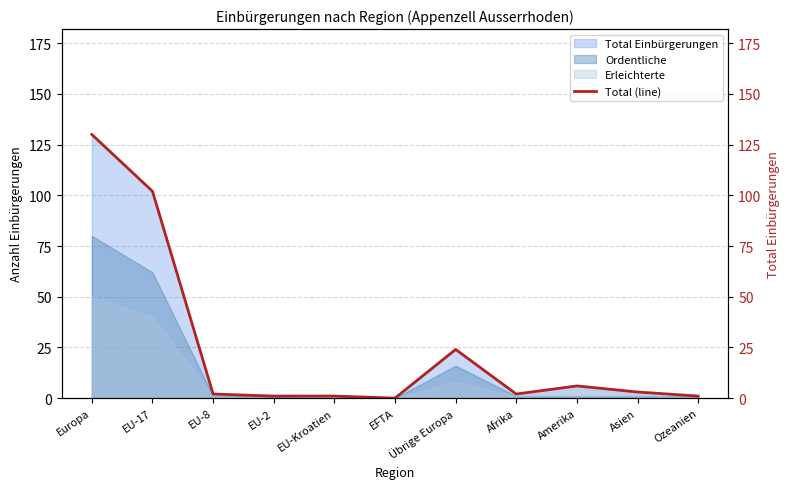

What is the greatest value displayed?

130